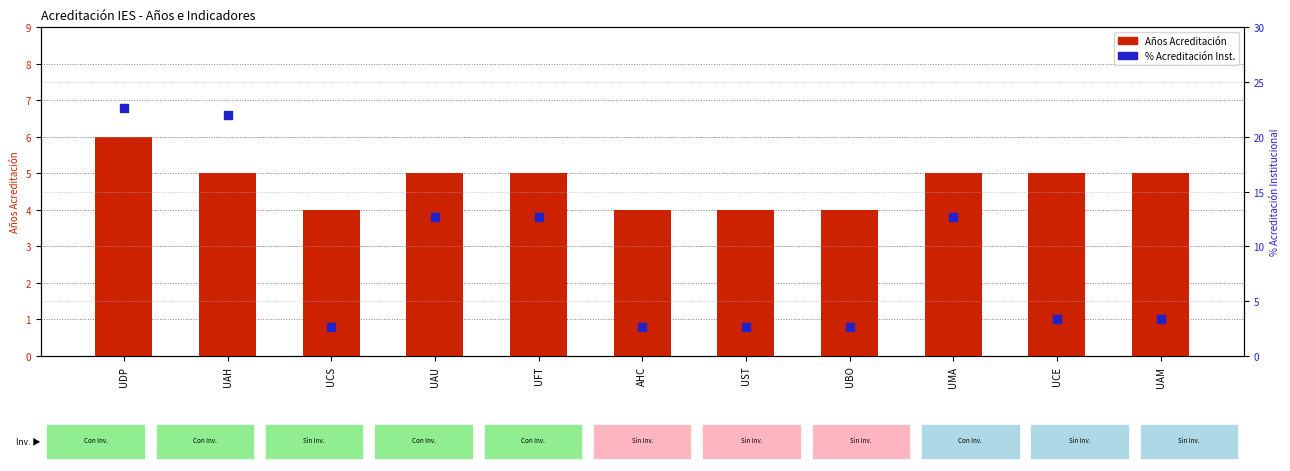

Which series reaches the maximum Y coordinate?

% Acreditación Institucional